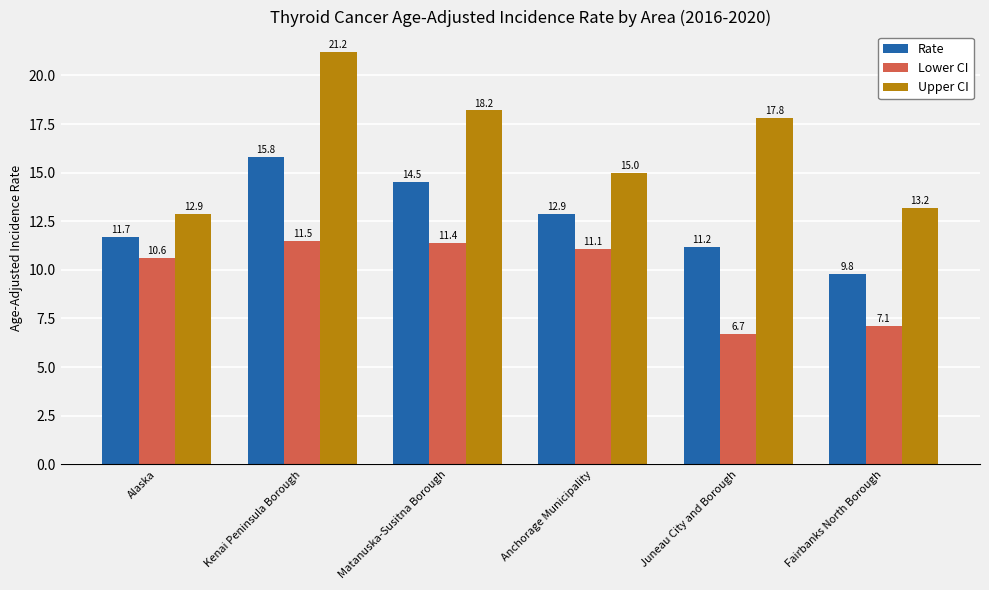

At which category is the sum across all series the highest?

Kenai Peninsula Borough